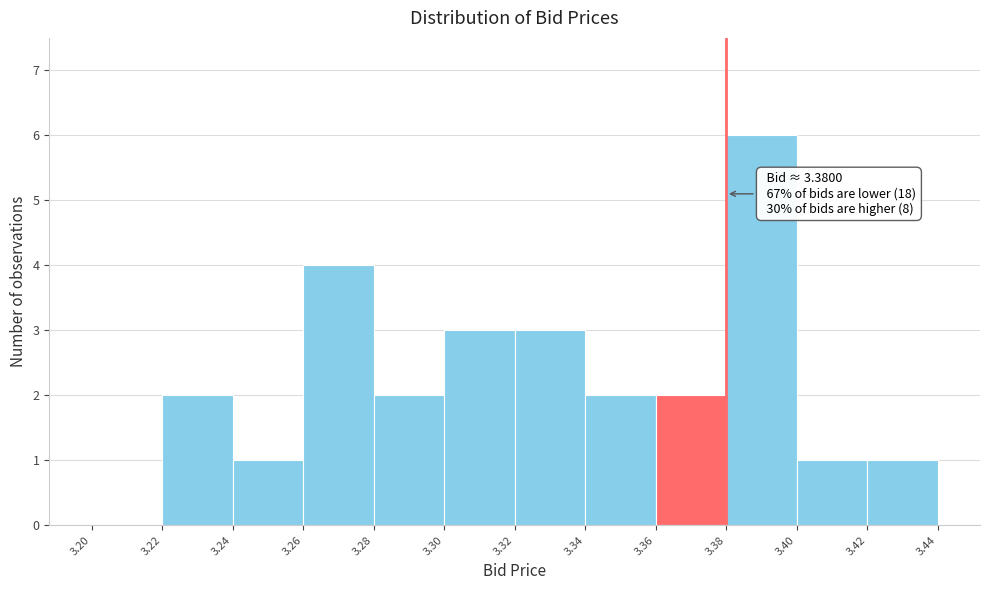

Which range on the x-axis has the tallest bar?

3.38 to 3.40